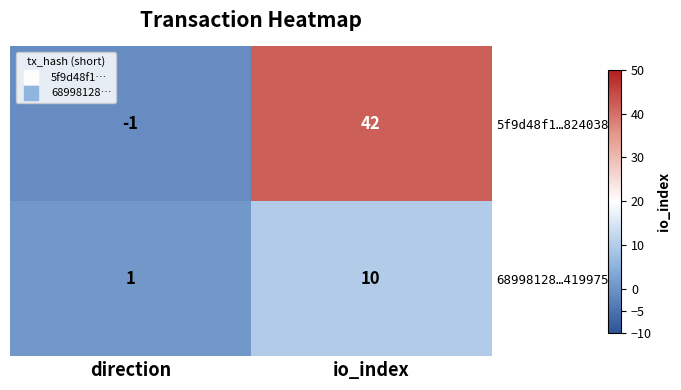

At which label is 5f9d48f1…8240382 closest to 20?

direction